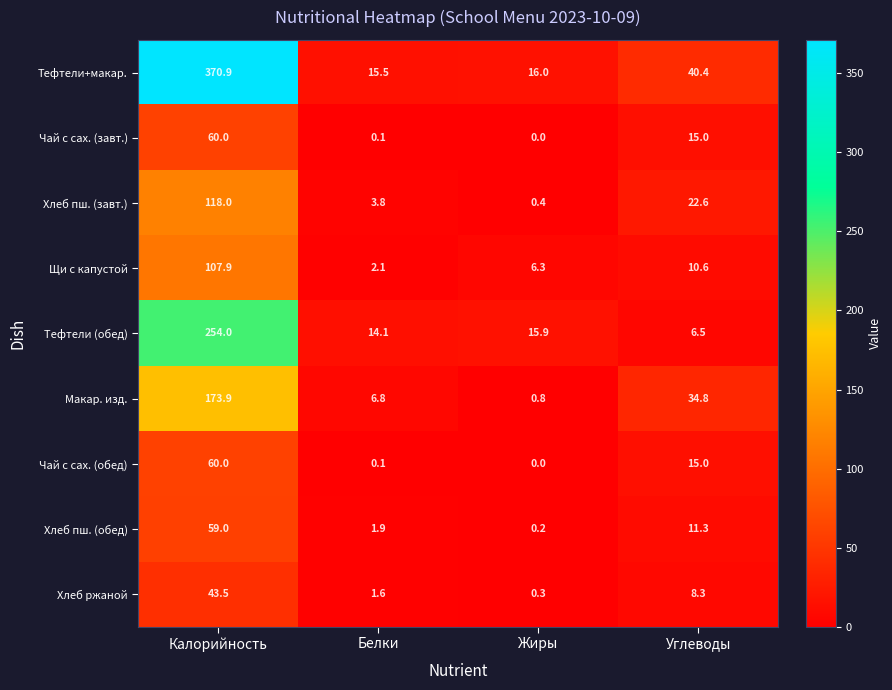

Which category has the highest value across all series?

Калорийность